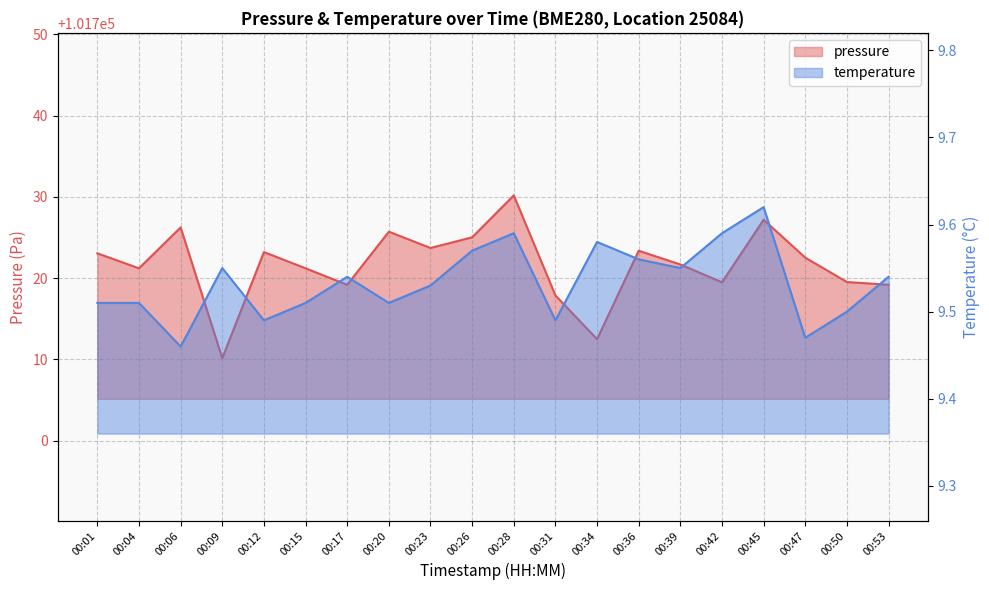

Which series has the largest total across all categories?

pressure